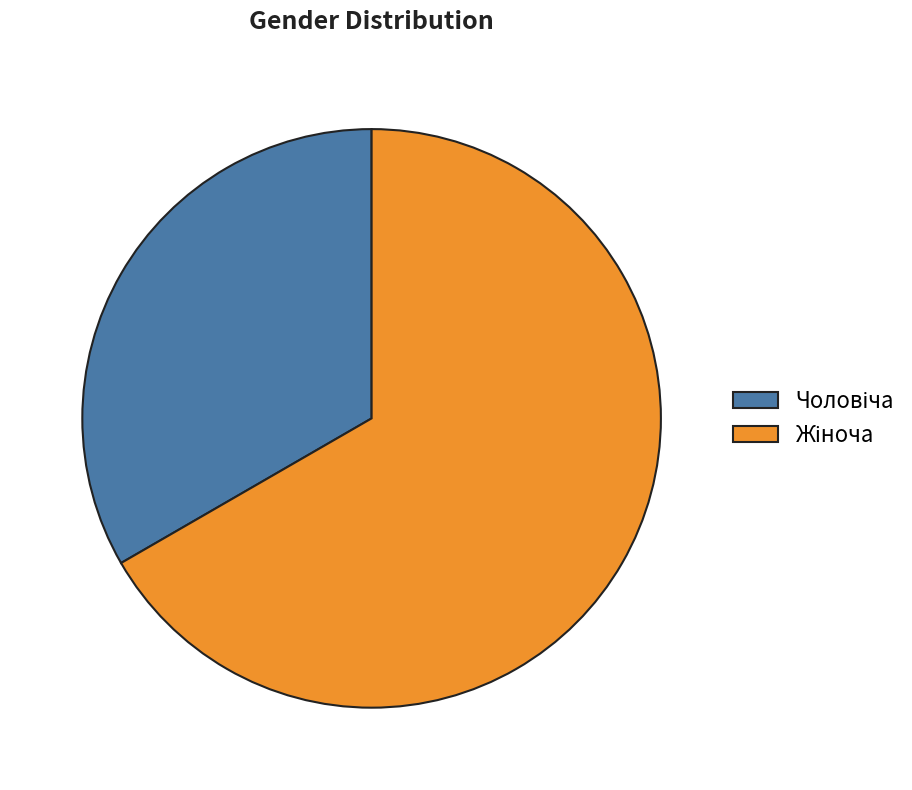

Is there a majority slice in this chart?

Yes